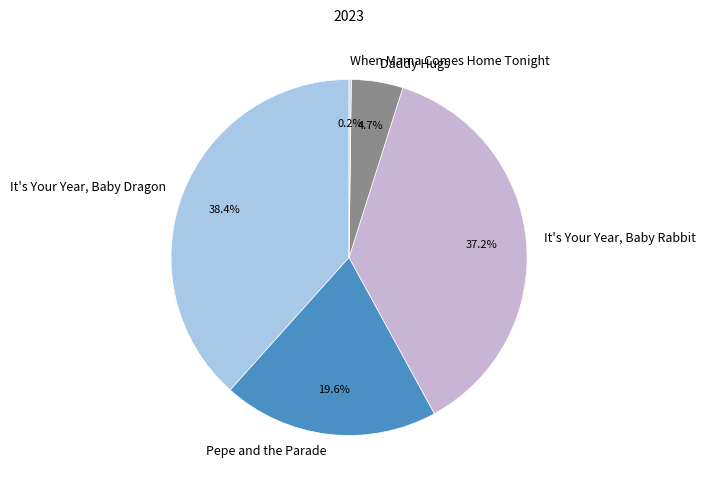

Do Daddy Hugs and Pepe and the Parade together represent more than half of the pie?

No